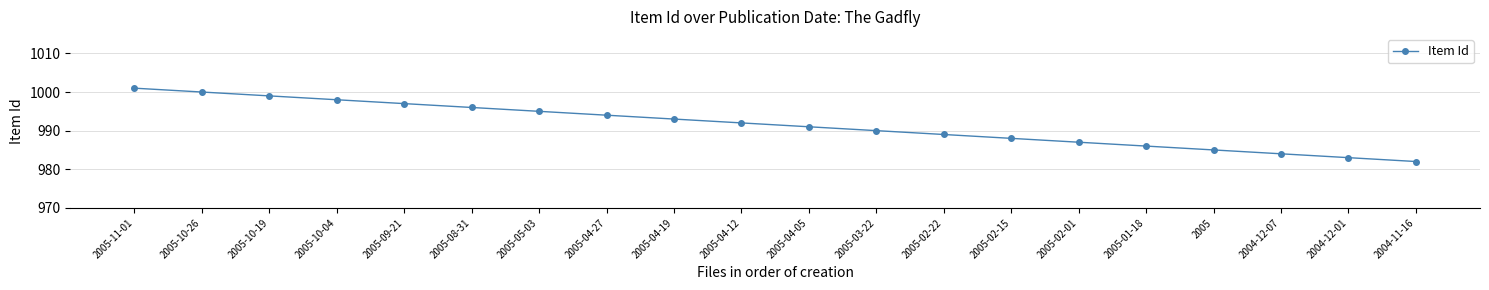

What is the difference between the maximum and second lowest values?

18